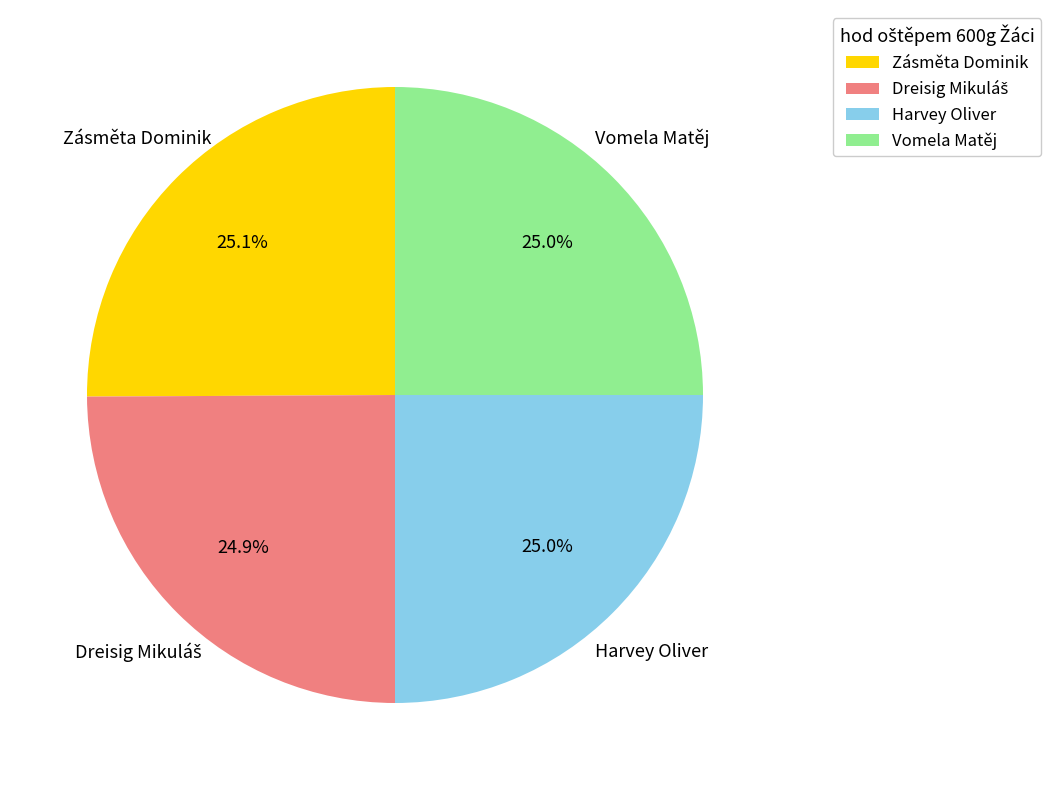

What is the total percentage of Zásměta Dominik and Vomela Matěj?

50.1%